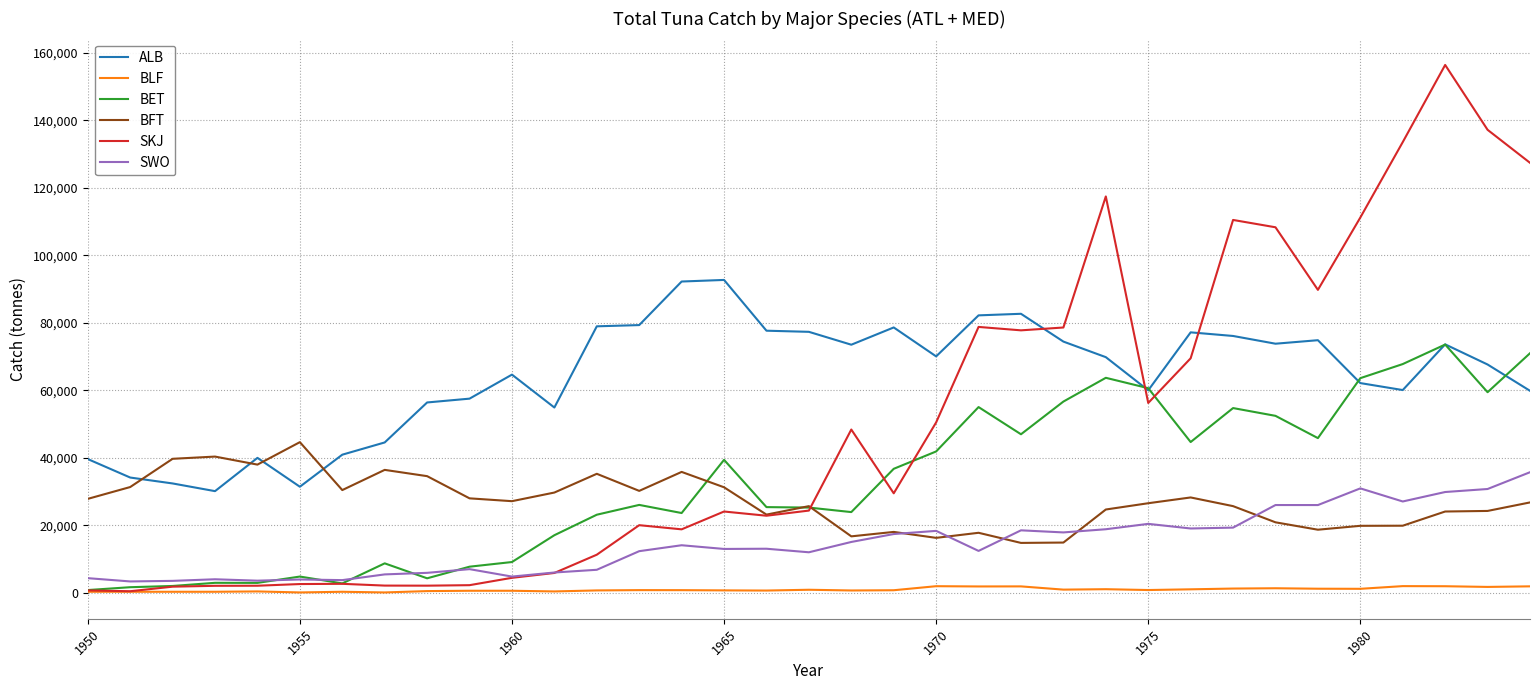

How many distinct data groups are displayed?

6